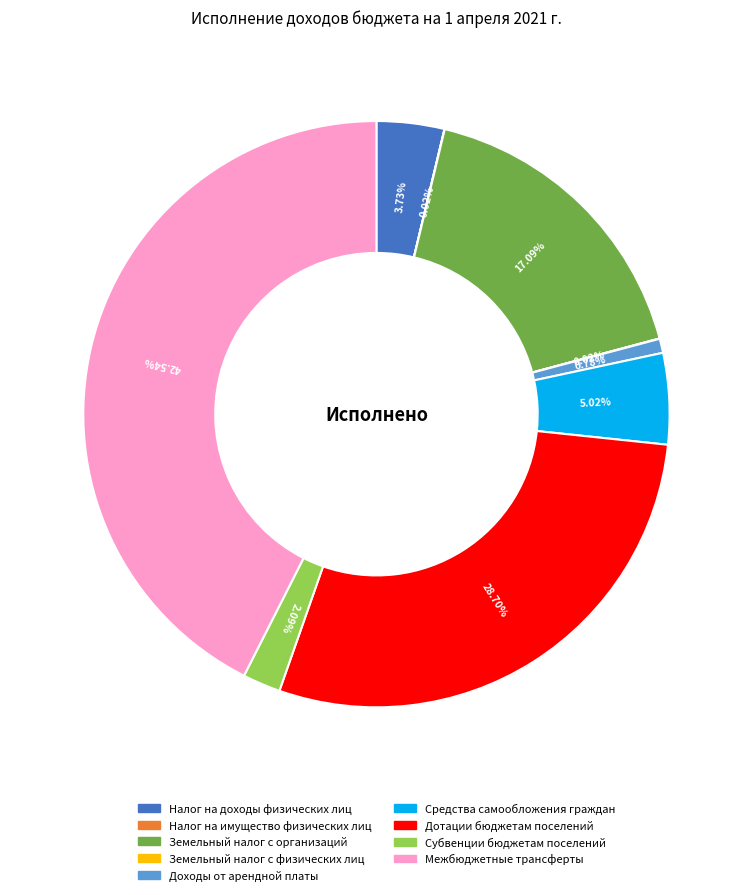

Which slice is the largest?

Межбюджетные трансферты